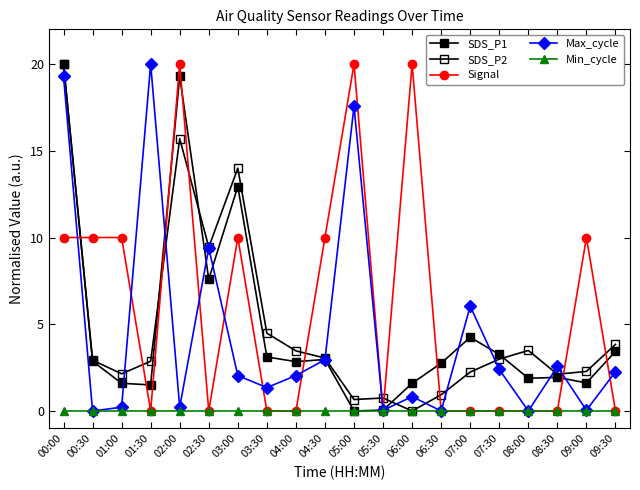

At which category does Max_cycle reach its first local valley?

00:30